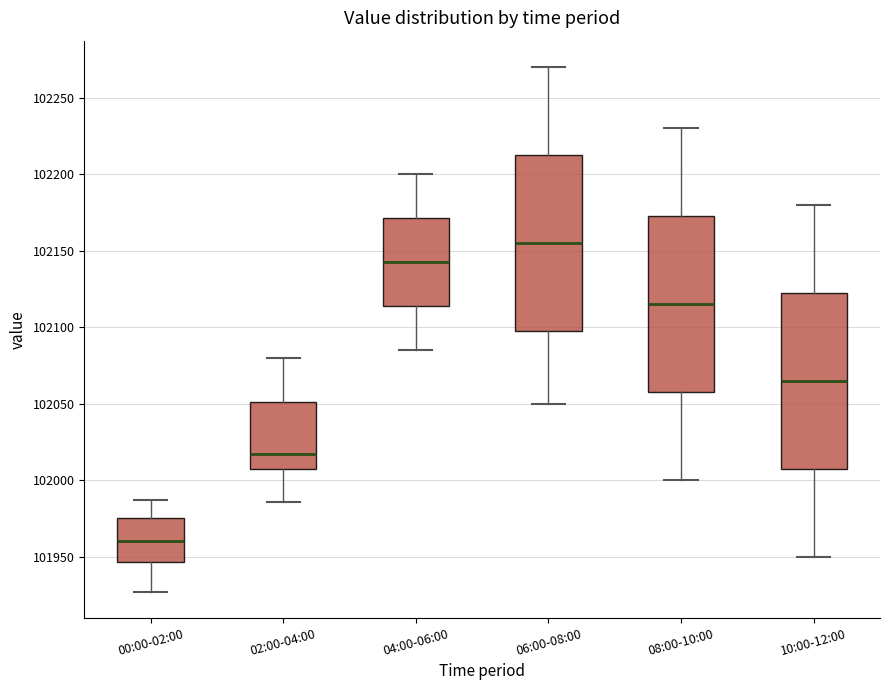

Reading left to right, transcribe this box plot: for each box, give where its median line is, the range the box spans, and where its two whiskers end, as read against the y-axis. The values are not printed on the chart, so give them approximately, as read against the axis.

00:00-02:00: median 101960, box 101945 to 101975, whiskers 101930 to 101985
02:00-04:00: median 102015, box 102010 to 102050, whiskers 101985 to 102080
04:00-06:00: median 102145, box 102115 to 102170, whiskers 102085 to 102200
06:00-08:00: median 102155, box 102100 to 102215, whiskers 102050 to 102270
08:00-10:00: median 102115, box 102060 to 102175, whiskers 102000 to 102230
10:00-12:00: median 102065, box 102010 to 102125, whiskers 101950 to 102180